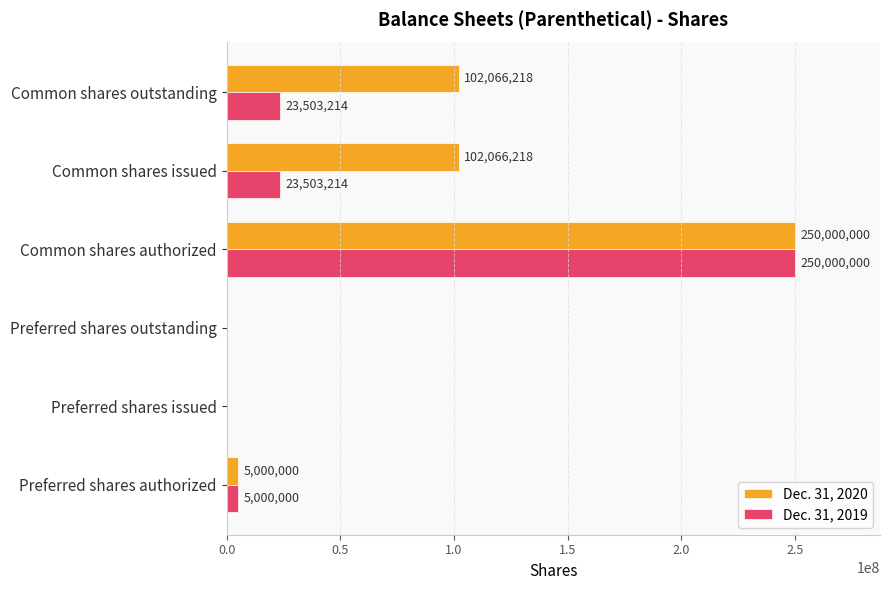

Which series has the largest total across all categories?

Dec. 31, 2020